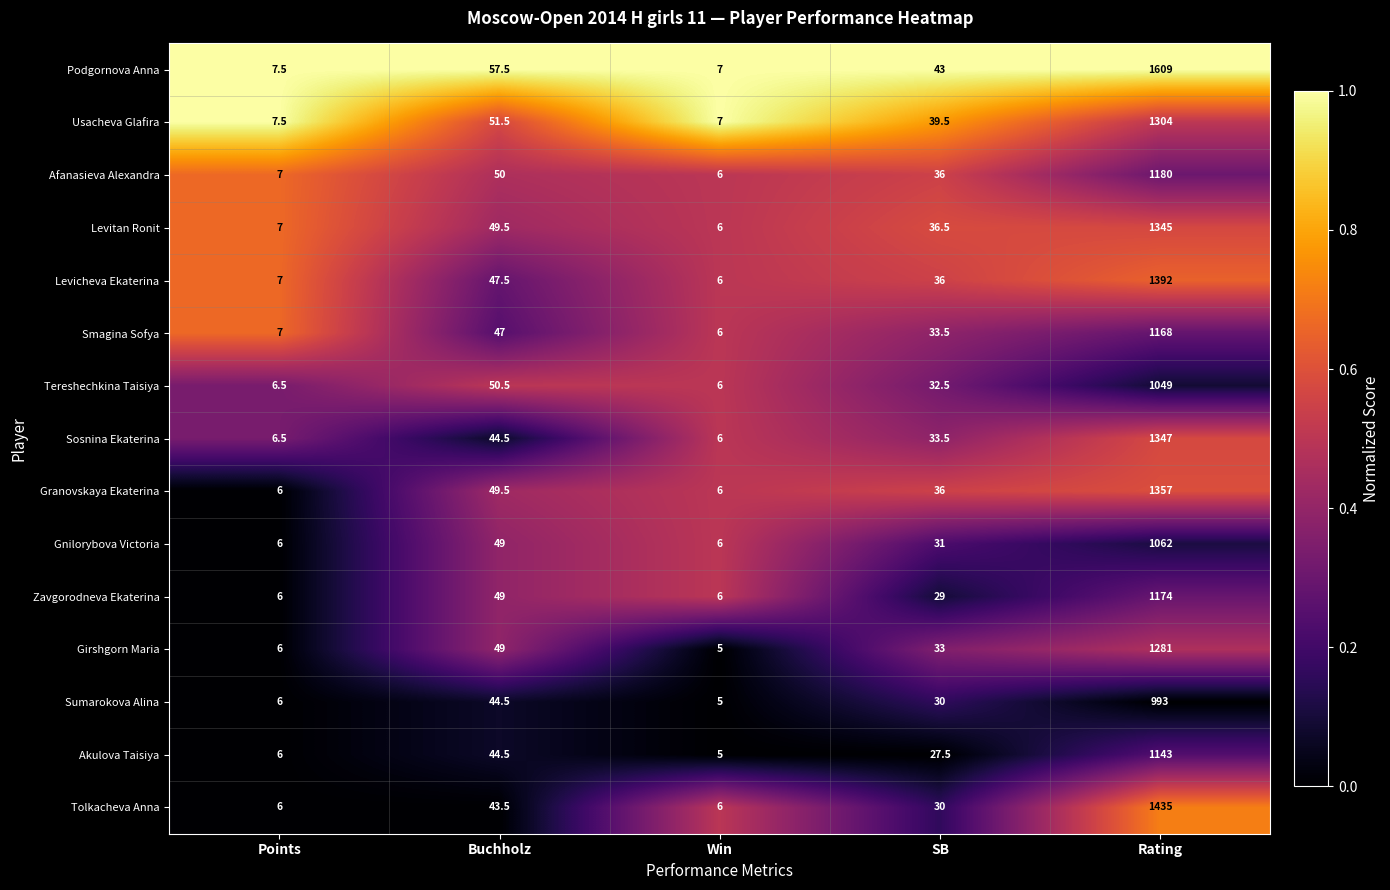

What is the maximum value shown in the chart?

1609.0